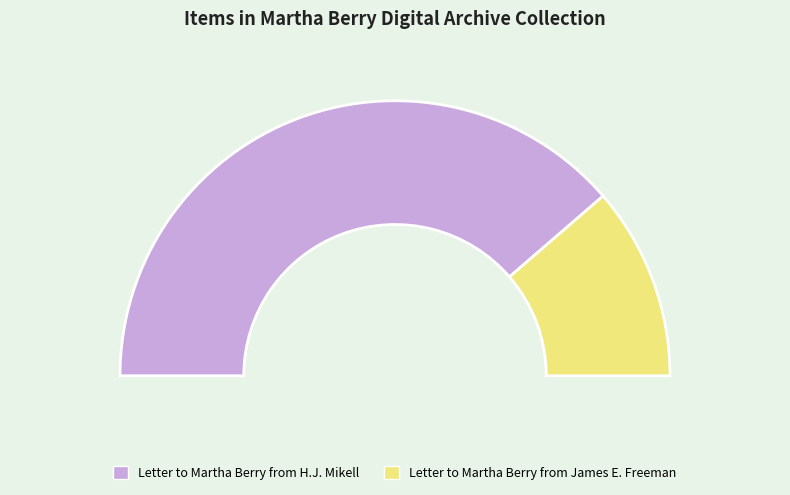

What percentage do Letter to Martha Berry from H.J. Mikell and Letter to Martha Berry from James E. Freeman together represent?

100.0%